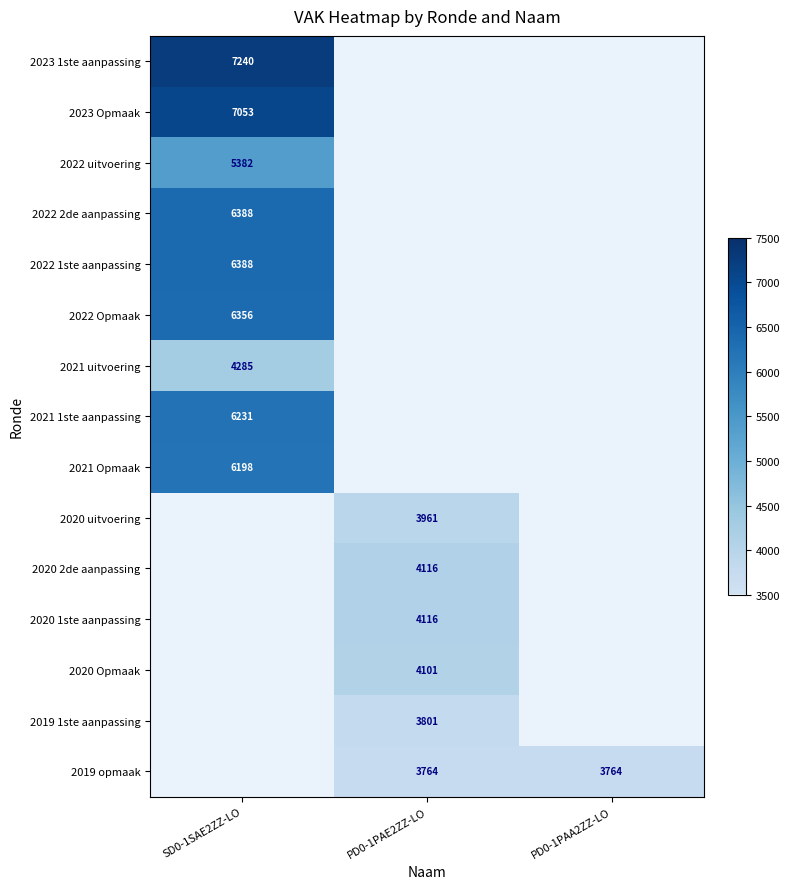

Is the value of 2021 1ste aanpassing at SD0-1SAE2ZZ-LO greater than the value of 2019 opmaak at PD0-1PAA2ZZ-LO?

Yes